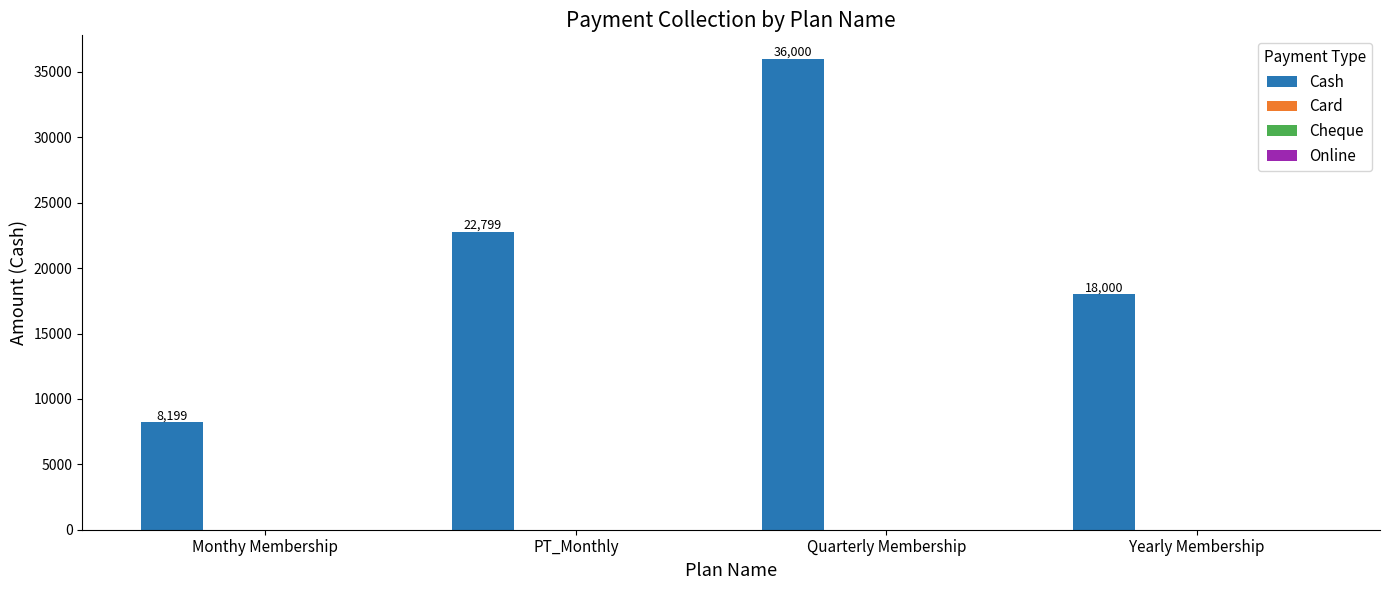

How many bars are there in total?

4